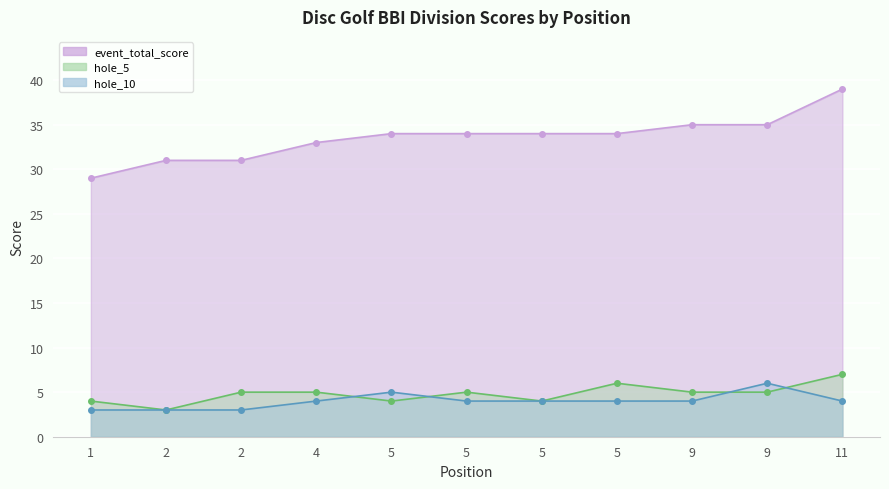

How many values in the event_total_score series are below 34?

4